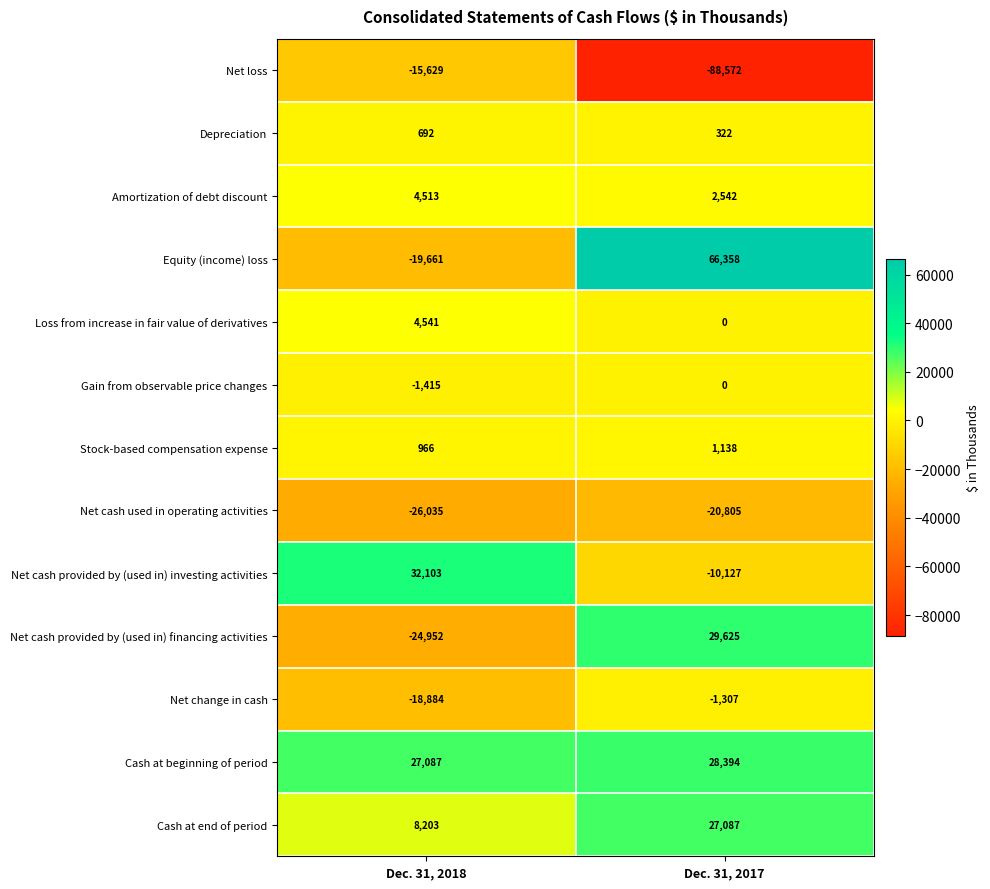

Which series has the largest range (max minus min)?

Equity (income) loss